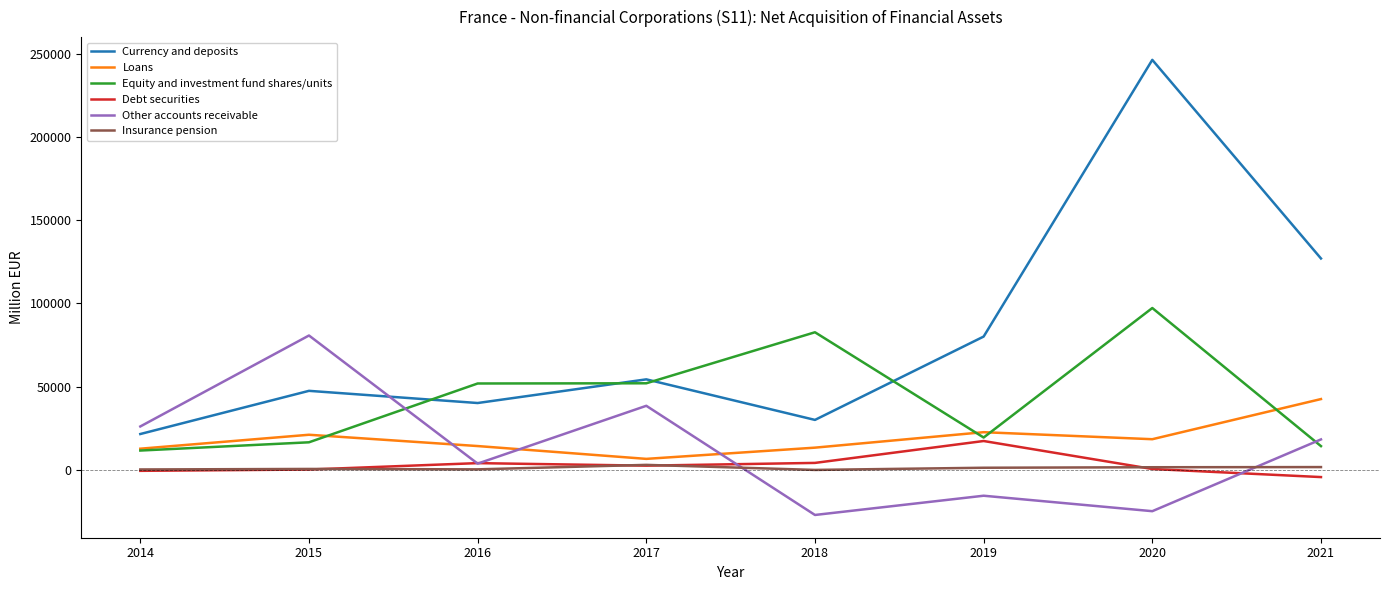

Which series has the largest total across all categories?

Currency and deposits